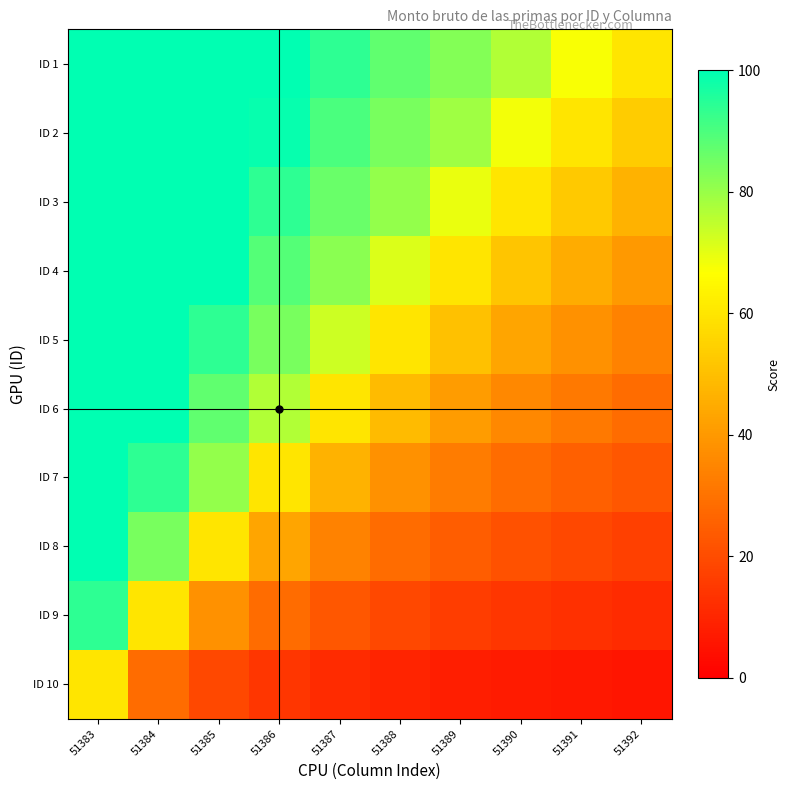

Count the number of data series in this chart.

10